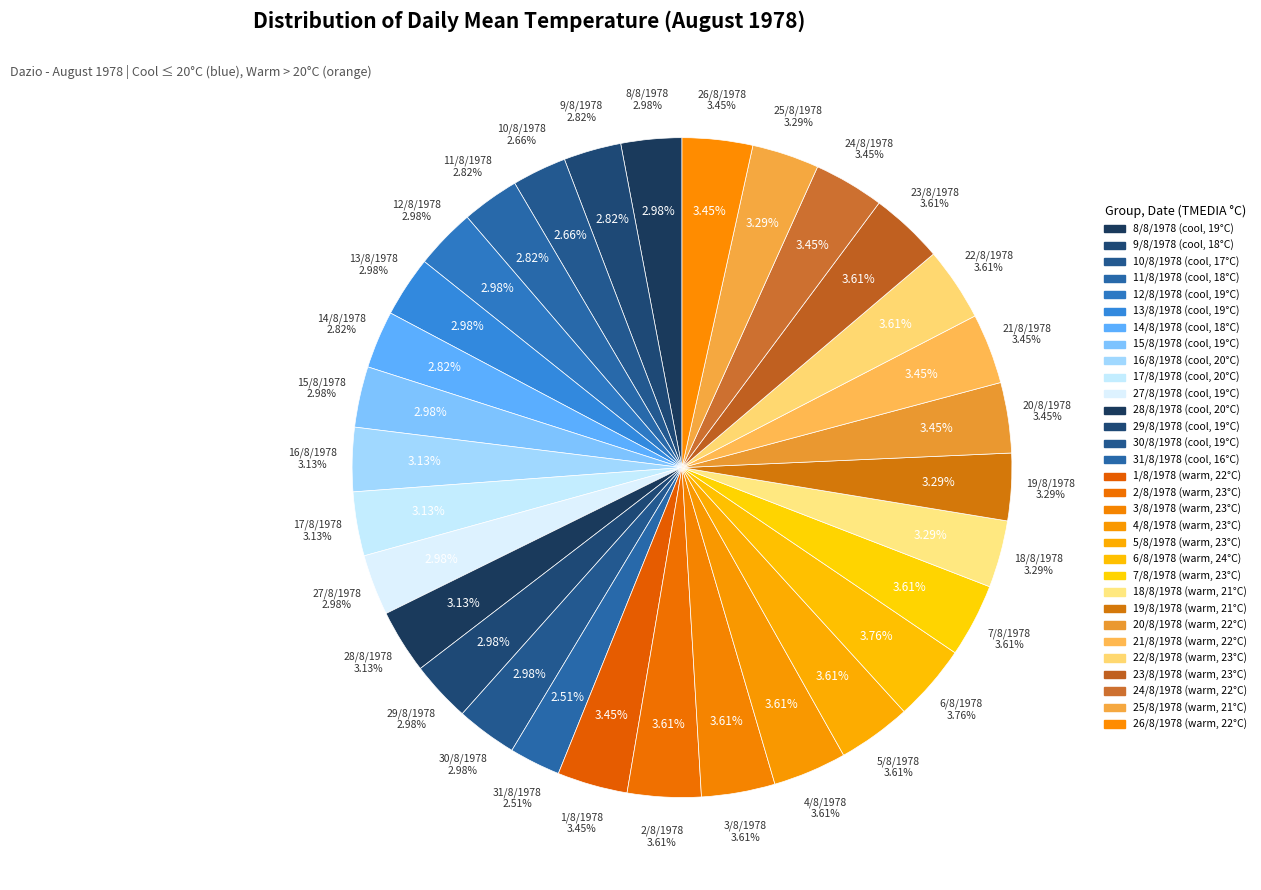

Which has a higher value, 2/8/1978 or 31/8/1978?

2/8/1978